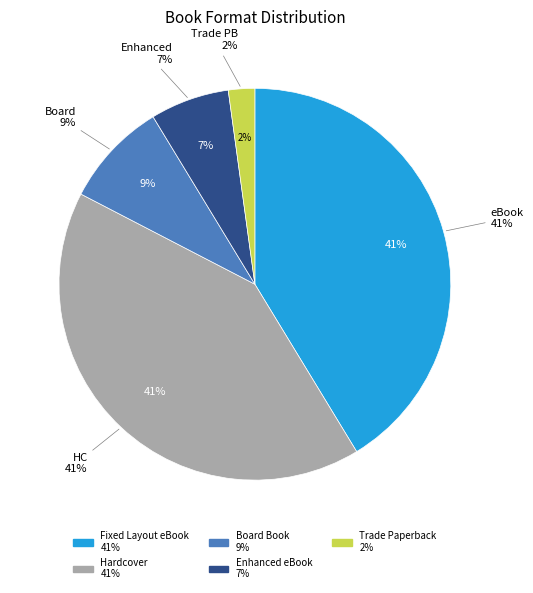

Is it true that Board Book is 9% of the pie?

True